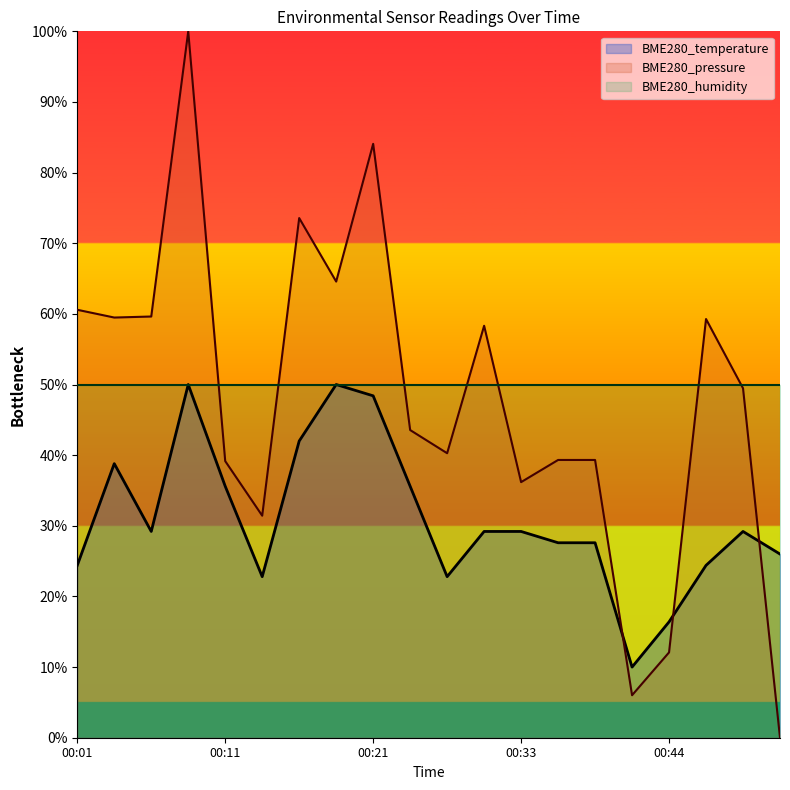

What is the sum of all BME280_temperature values?

619.2